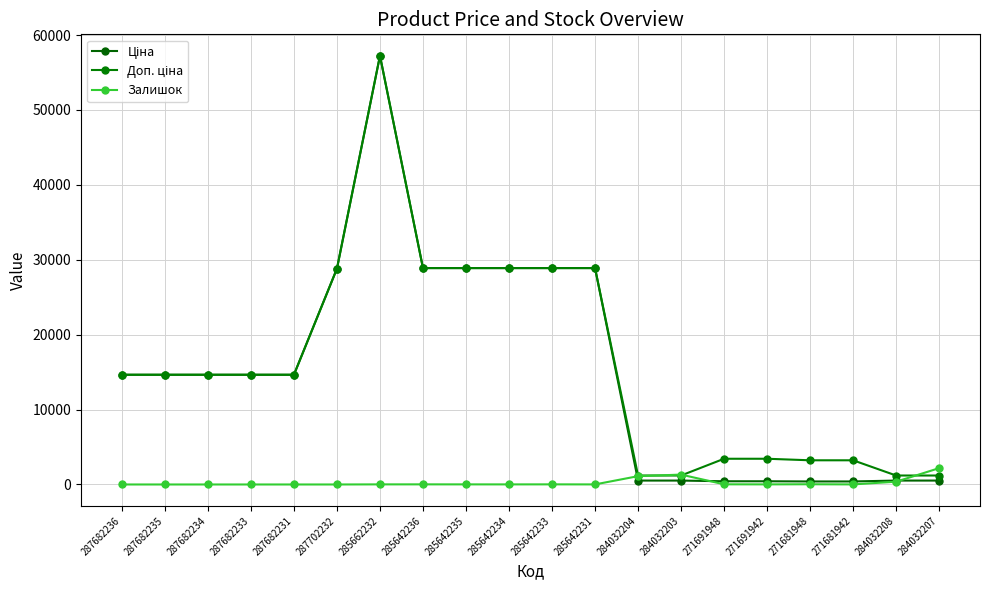

Reading left to right, what are all the values shown in this chart?

Ціна: 14649.6	14649.6	14649.6	14649.6	14649.6	28821.8	57235.5	28890.3	28890.3	28890.3	28890.3	28890.3	522.2	522.2	429.3	429.3	403.6	403.6	522.2	522.2
Доп. ціна: 14649.6	14649.6	14649.6	14649.6	14649.6	28821.8	57235.5	28890.3	28890.3	28890.3	28890.3	28890.3	1197.0	1197.0	3434.6	3434.6	3228.8	3228.8	1197.0	1197.0
Залишок: 0.0	0.0	0.0	0.0	0.0	0.0	13.0	16.0	13.0	11.0	16.0	9.0	1110.0	1319.0	22.0	13.0	30.0	10.0	371.0	2181.0